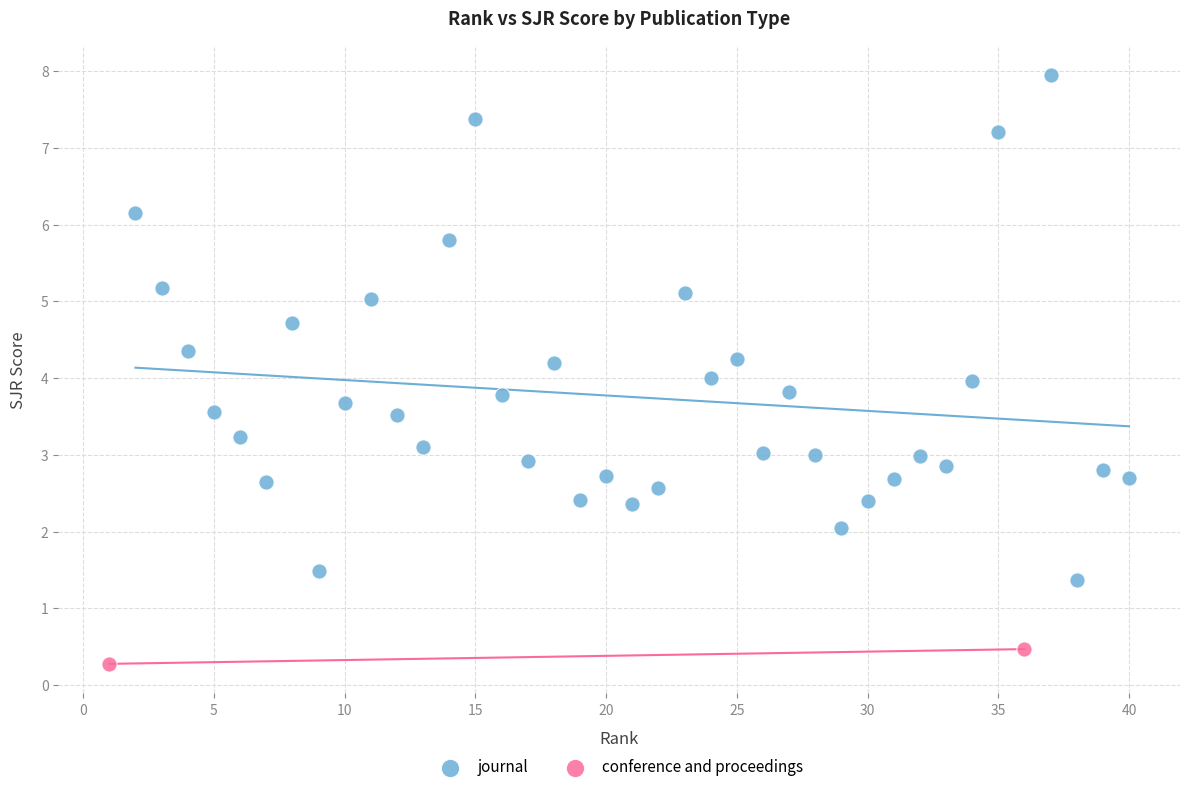

What are all the series names shown in the legend?

journal, conference and proceedings